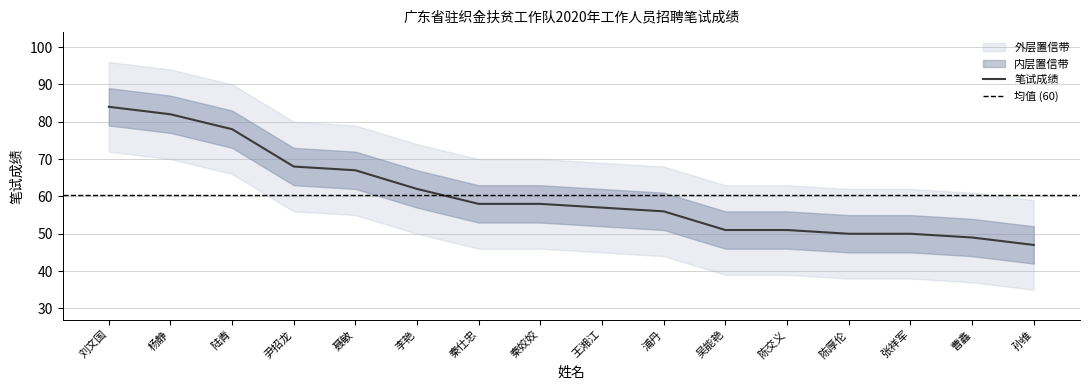

Rank the categories by value from lowest to highest.

孙维, 曹鑫, 陈厚伦, 张祥军, 吴能艳, 陈交义, 浦丹, 王湘江, 秦仕忠, 秦姣姣, 李艳, 聂敏, 尹招龙, 陆青, 杨静, 刘文国